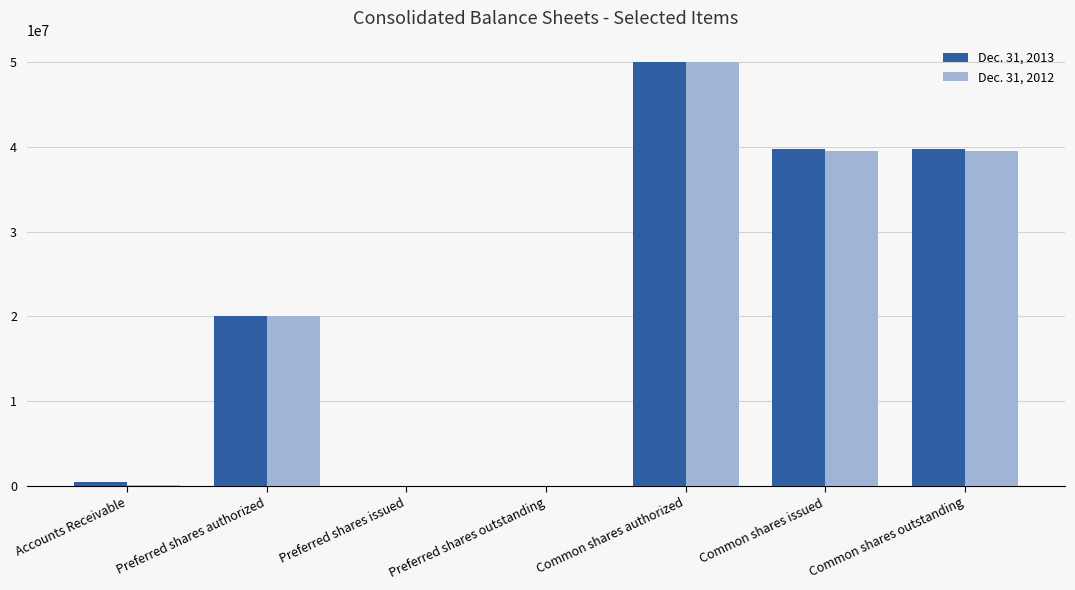

What is the total value across all series at Preferred shares authorized?

40000000